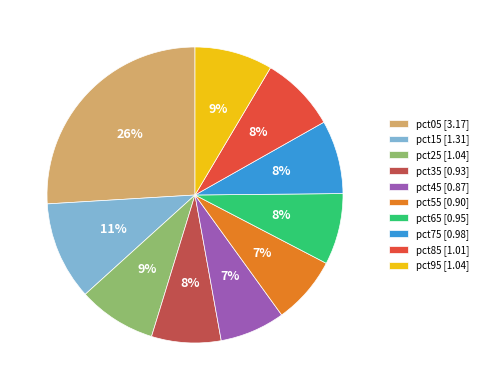

Is it true that pct25 is 9% of the pie?

True